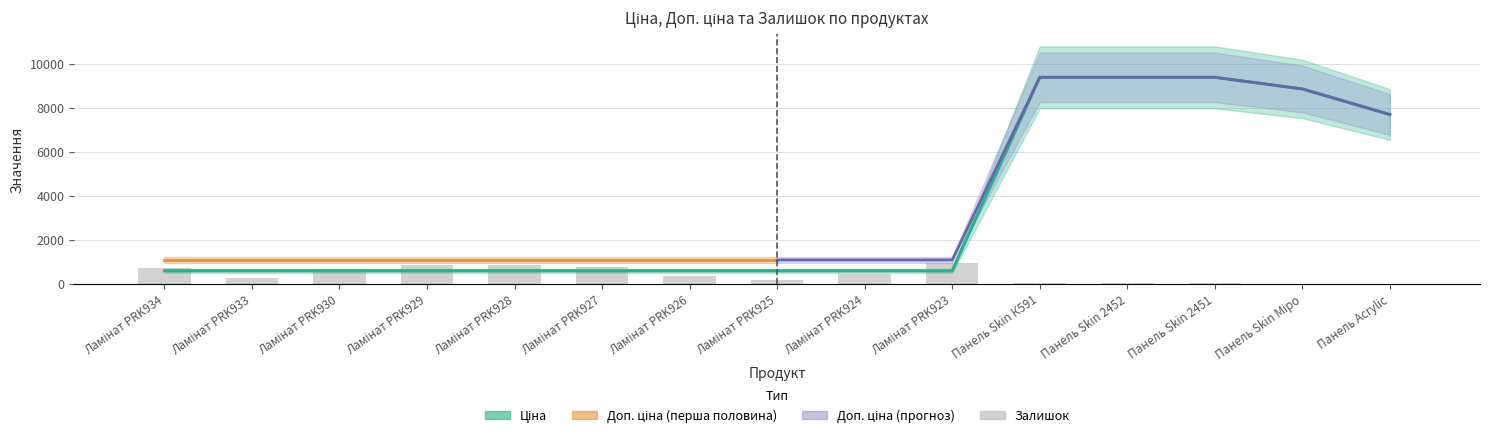

What position from the left is Ламінат PRK926?

7